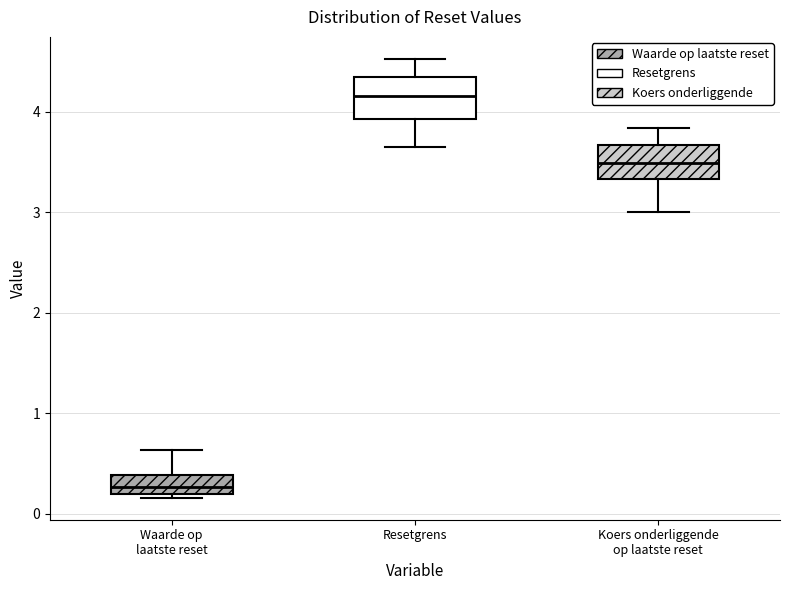

Which box's median line is the lowest?

Waarde op laatste reset